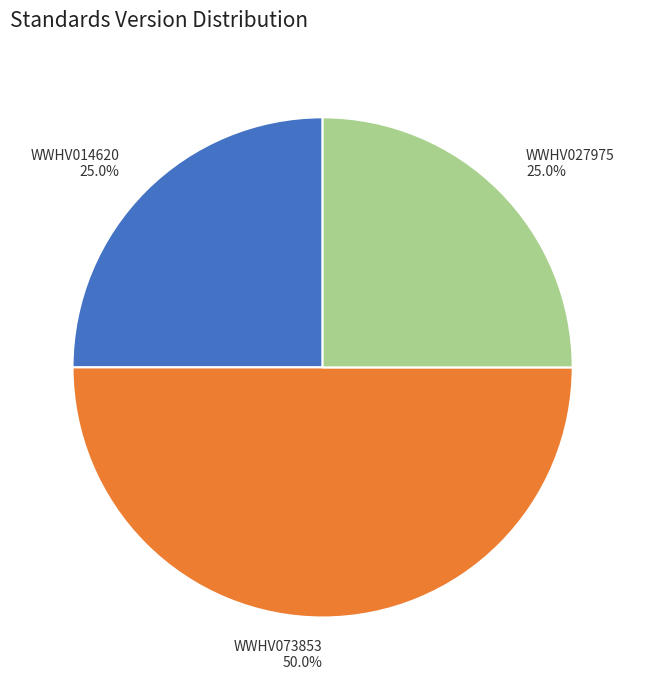

How many segments does this pie chart have?

3